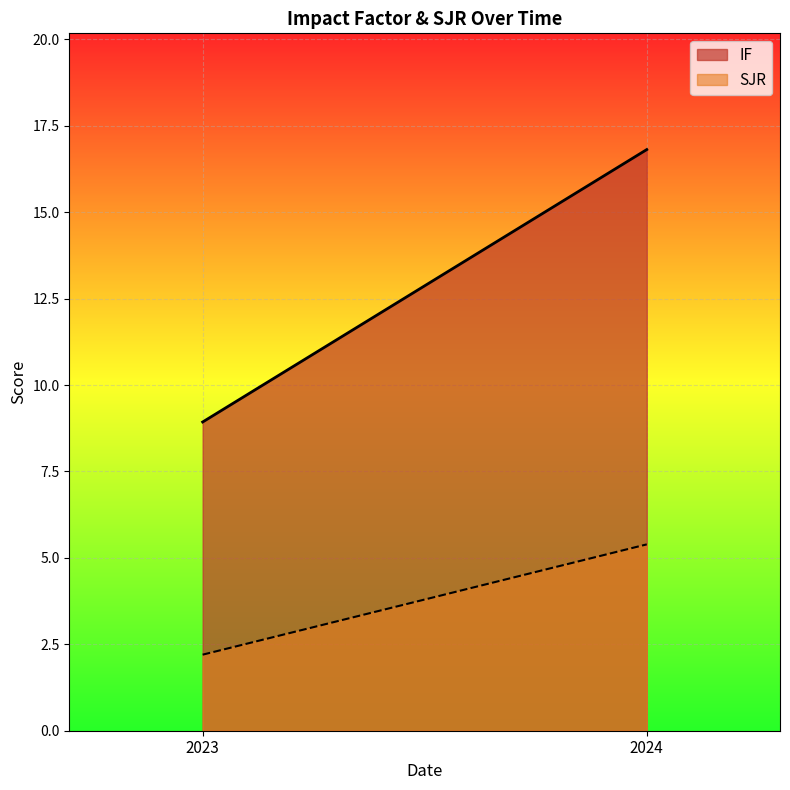

True or false: IF has a value of -10.5 at 2023.

False